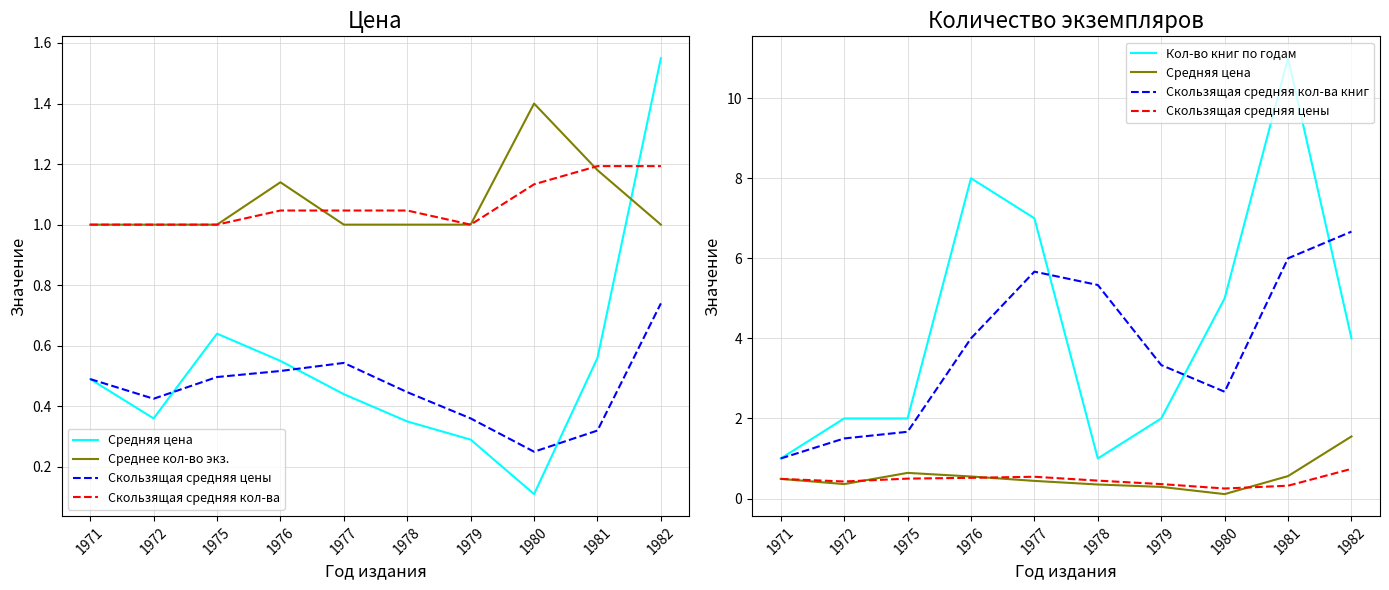

At how many categories does at least one series exceed 4?

6